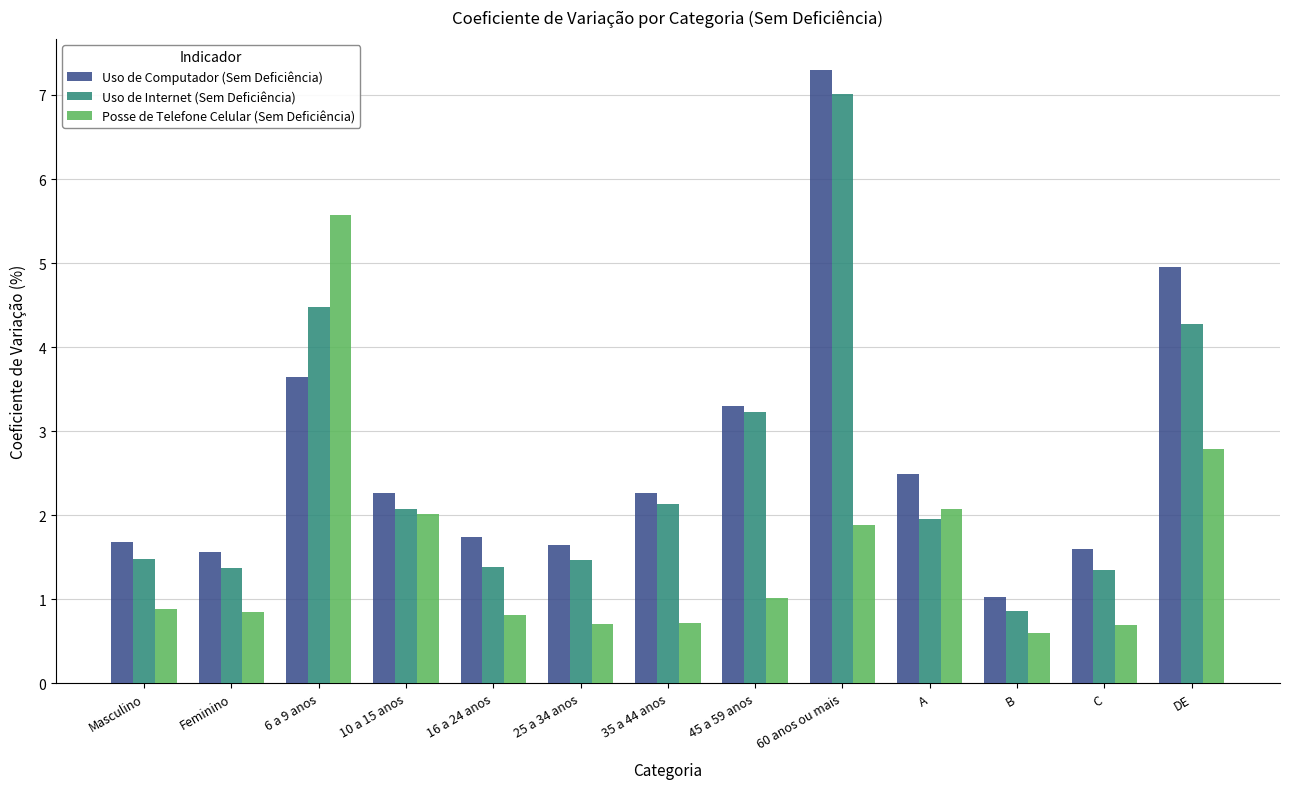

At which category is the sum across all series the highest?

60 anos ou mais